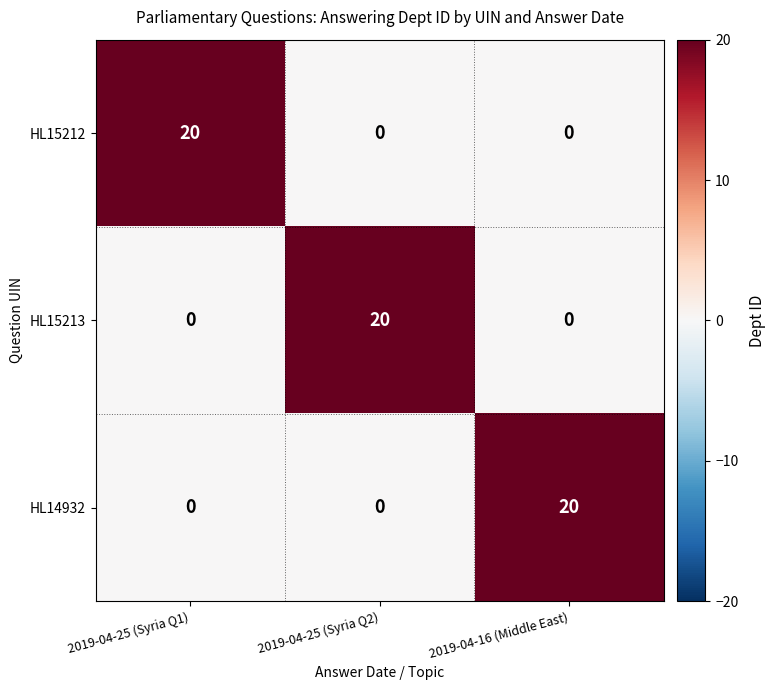

What is the sum of the HL15212 values at 2019-04-25 (Syria Q1) and 2019-04-25 (Syria Q2)?

20